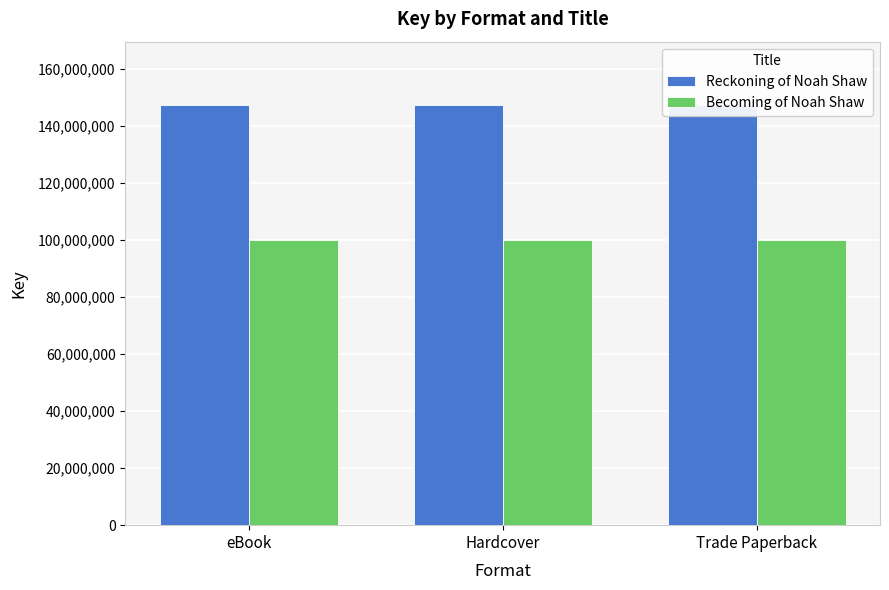

What is the total value across all series at Trade Paperback?

247799896